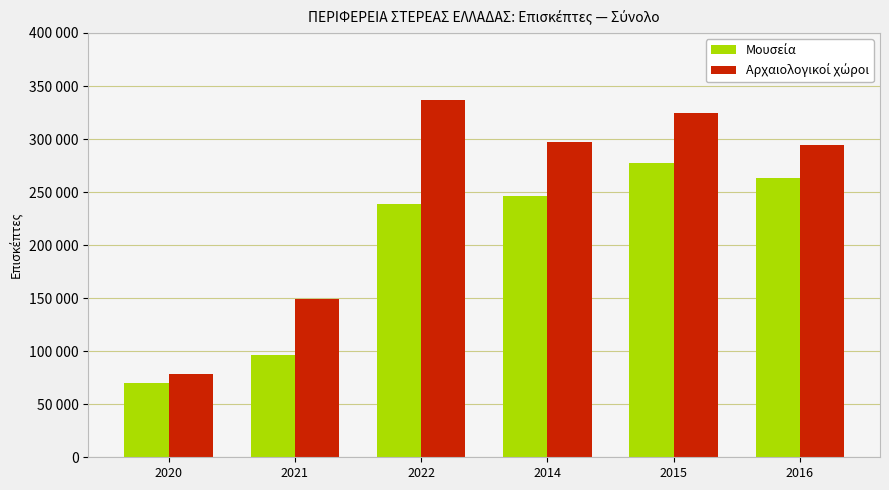

Are the bars horizontal?

No